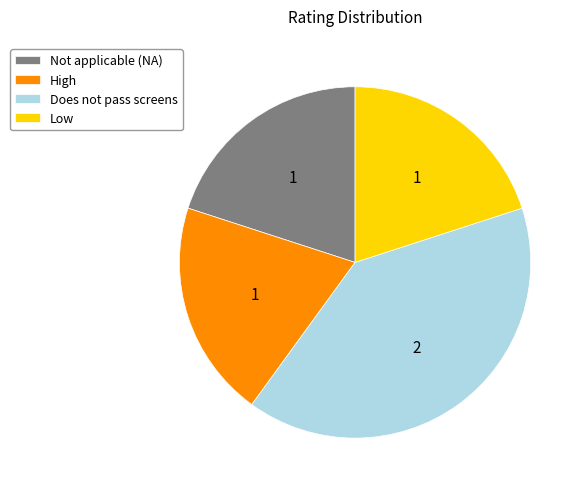

Is it true that High is 8% of the pie?

False